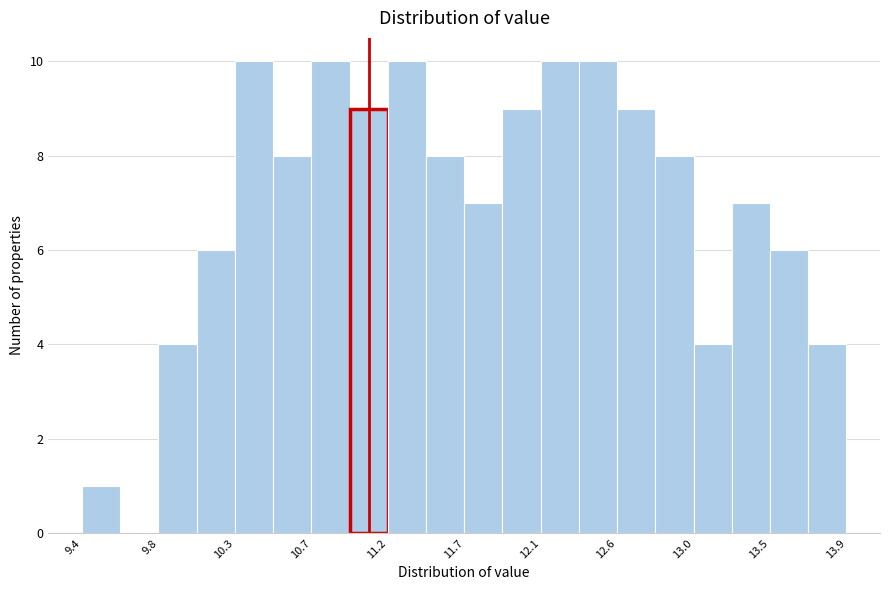

Reading left to right, list every bar in this chart as the range it spans on the x-axis followed by its height. Neither the bar edges nor the heights are printed on the chart, so give them approximately, as read against the axes.

9.40 to 9.60: 1
9.60 to 9.85: 0
9.85 to 10.05: 4
10.05 to 10.30: 6
10.30 to 10.50: 10
10.50 to 10.75: 8
10.75 to 10.95: 10
10.95 to 11.20: 9
11.20 to 11.45: 10
11.45 to 11.65: 8
11.65 to 11.90: 7
11.90 to 12.10: 9
12.10 to 12.35: 10
12.35 to 12.55: 10
12.55 to 12.80: 9
12.80 to 13.00: 8
13.00 to 13.25: 4
13.25 to 13.50: 7
13.50 to 13.70: 6
13.70 to 13.95: 4